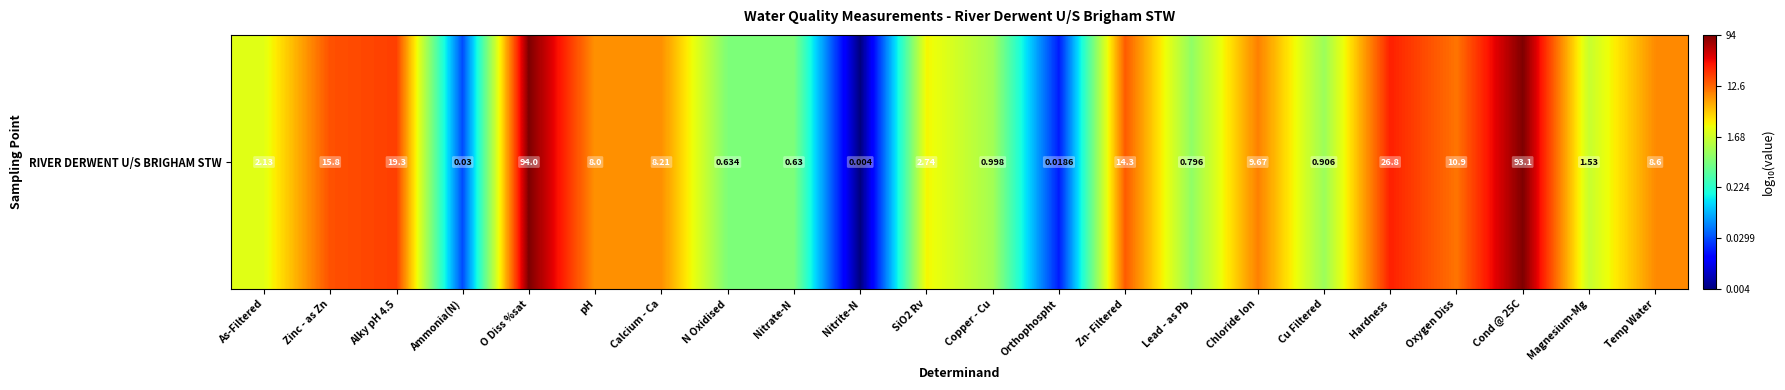

Which label corresponds to the largest value in the chart?

O Diss %sat